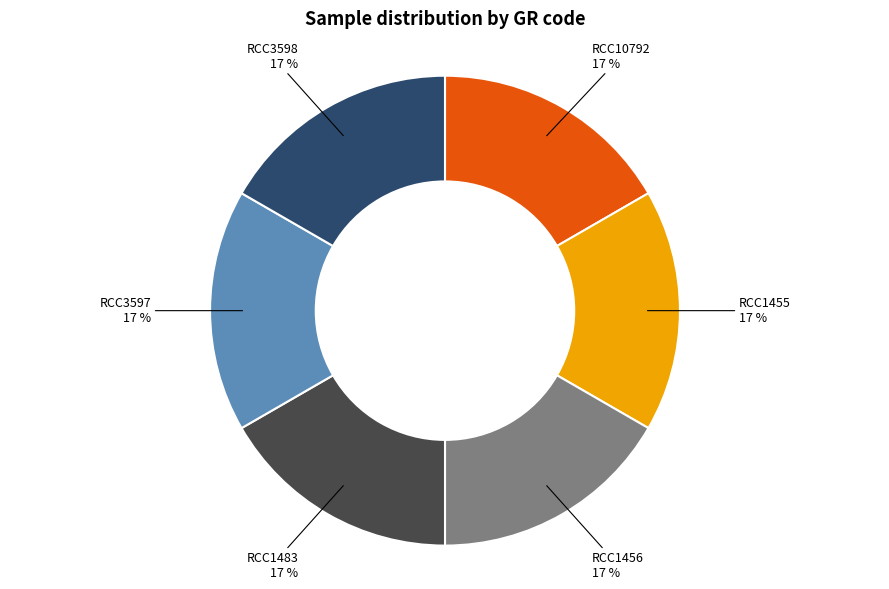

Is the sum of RCC1455 and RCC1456 greater than half?

No